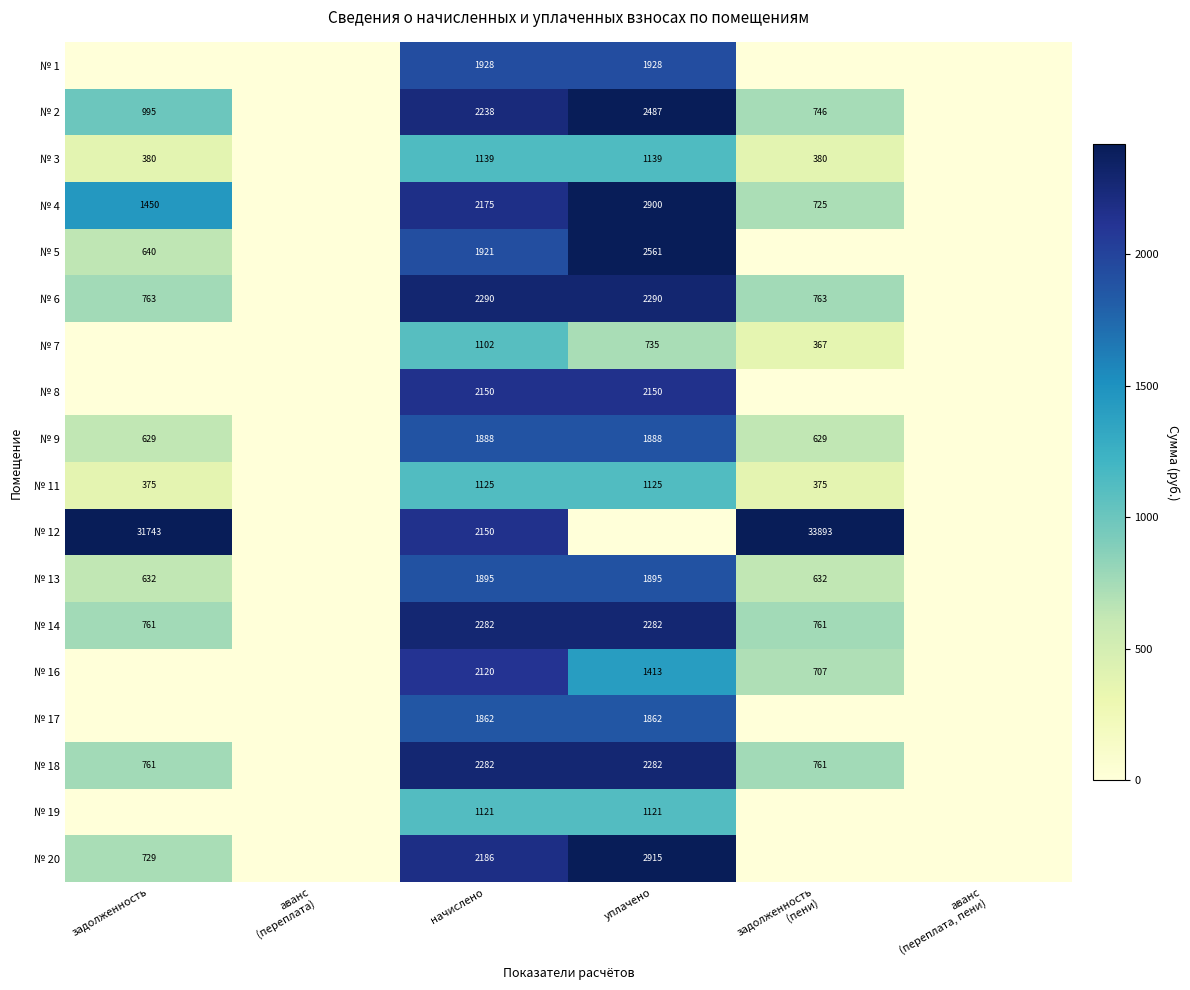

Which has a higher value, уплачено or аванс
(переплата, пени)?

уплачено